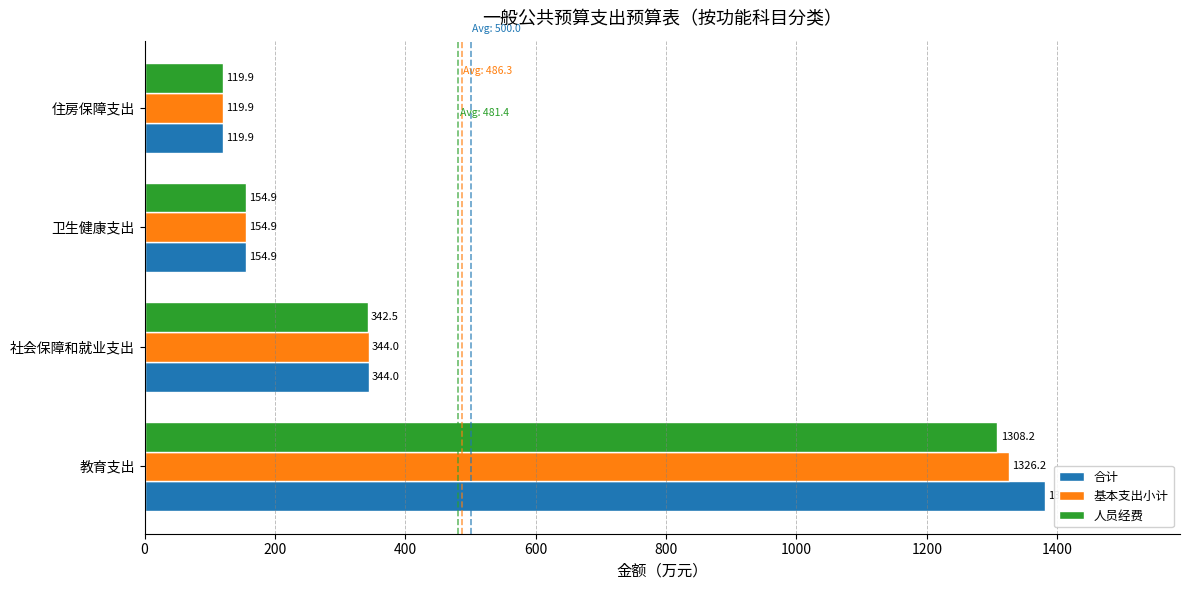

What is the minimum value for 人员经费?

119.9